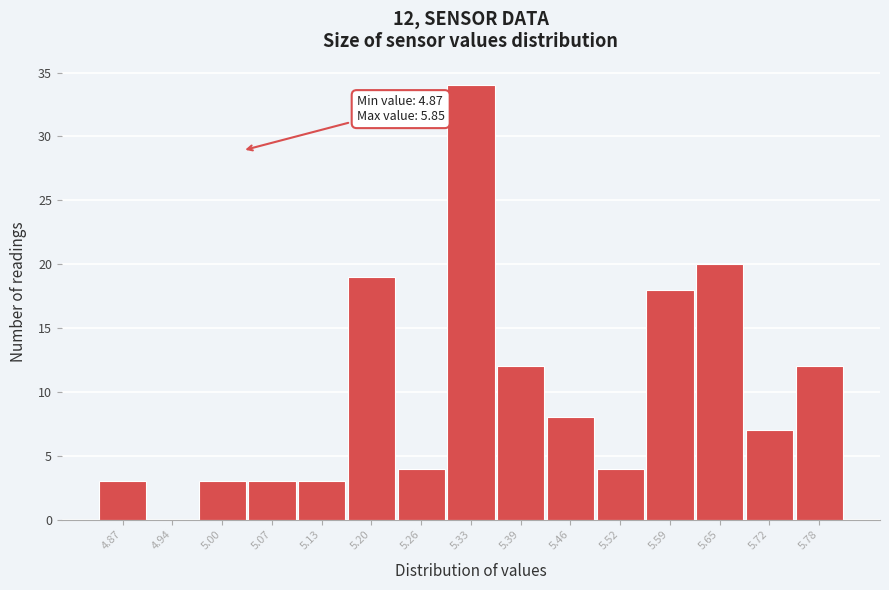

Reading left to right, what are all the values shown in this chart?

4.87=3	4.94=0	5.00=3	5.07=3	5.13=3	5.20=19	5.26=4	5.33=34	5.39=12	5.46=8	5.52=4	5.59=18	5.65=20	5.72=7	5.78=12